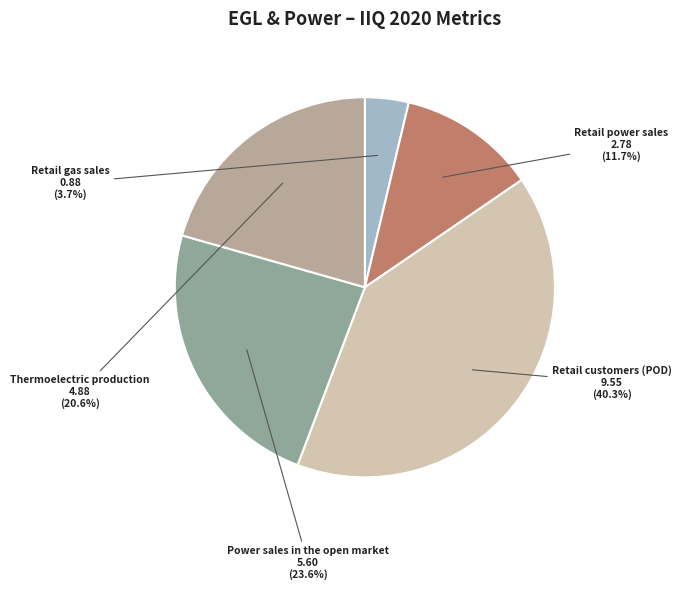

Does Thermoelectric production represent more than half of the total?

No